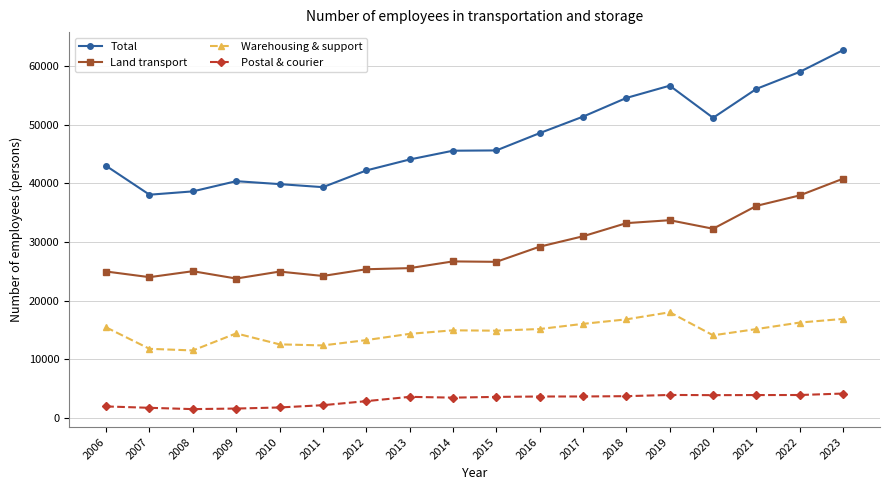

What are all the series names shown in the legend?

Total, Land transport, Warehousing & support, Postal & courier